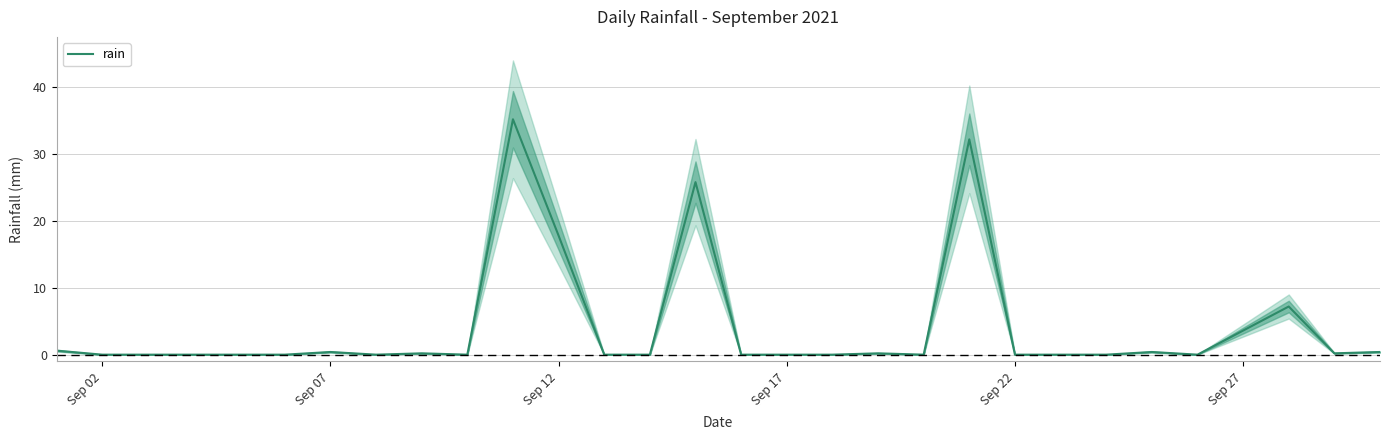

What is the maximum value shown in the chart?

35.2